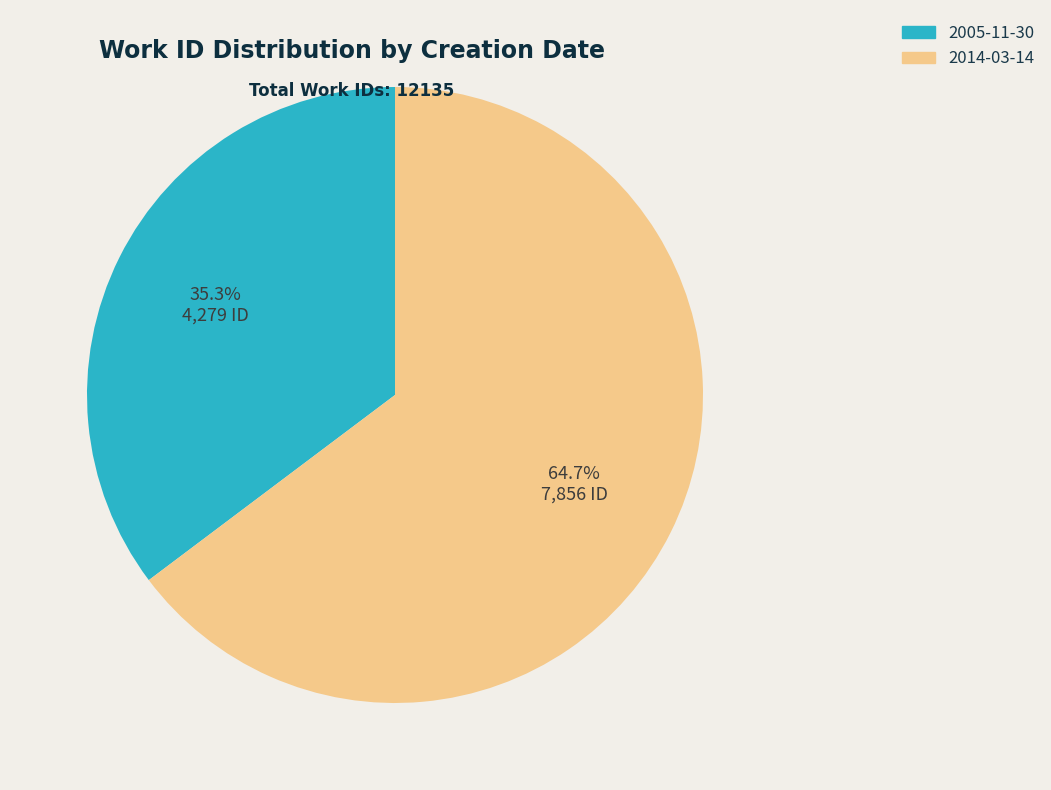

To the nearest percent, what portion does 2005-11-30 represent?

35%